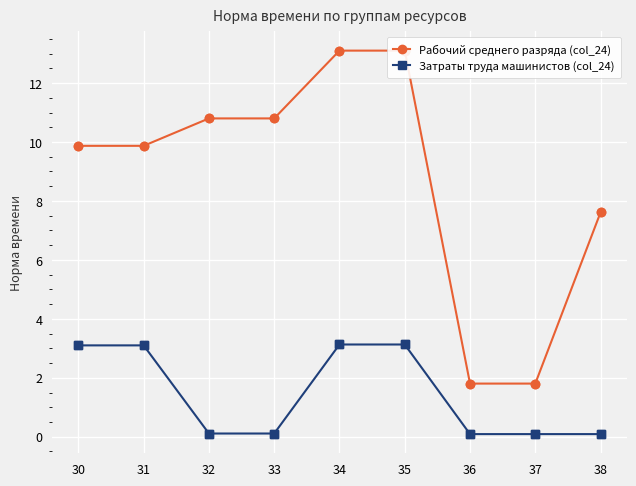

True or false: Затраты труда машинистов (col_24) and Рабочий среднего разряда (col_24) intersect in this chart.

False